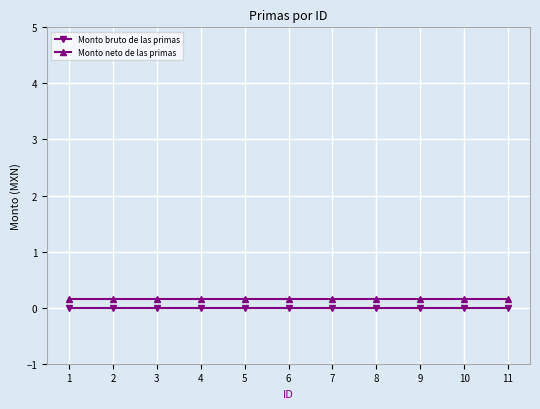

Rank the series by their average value, from highest to lowest.

Monto neto de las primas, Monto bruto de las primas